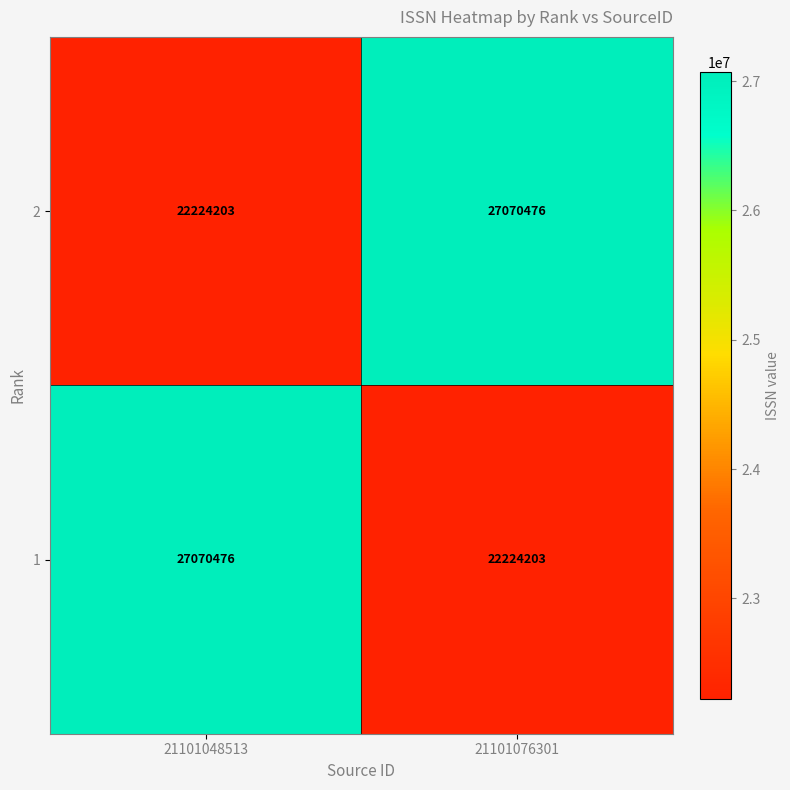

Rank the series at 21101076301 from highest to lowest value.

2, 1